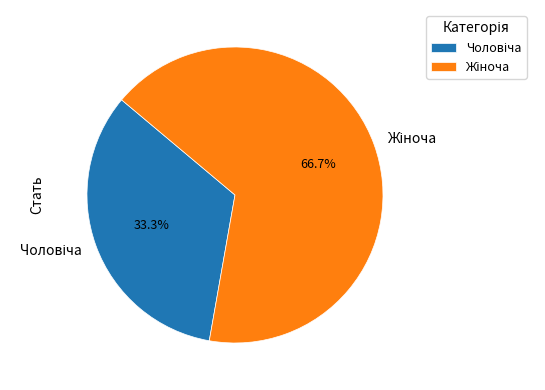

Is there any slice that represents more than half of the pie?

Yes